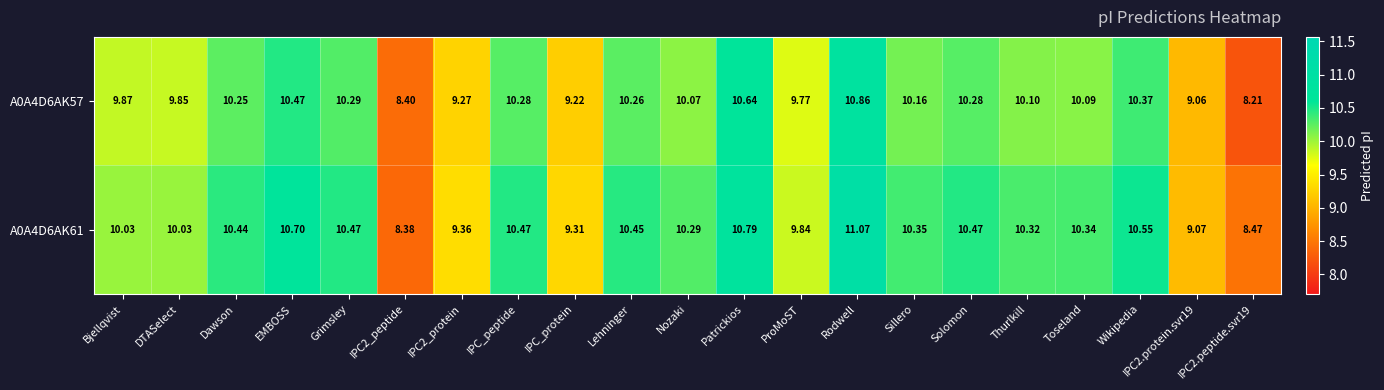

At which category is the sum across all series the highest?

Rodwell